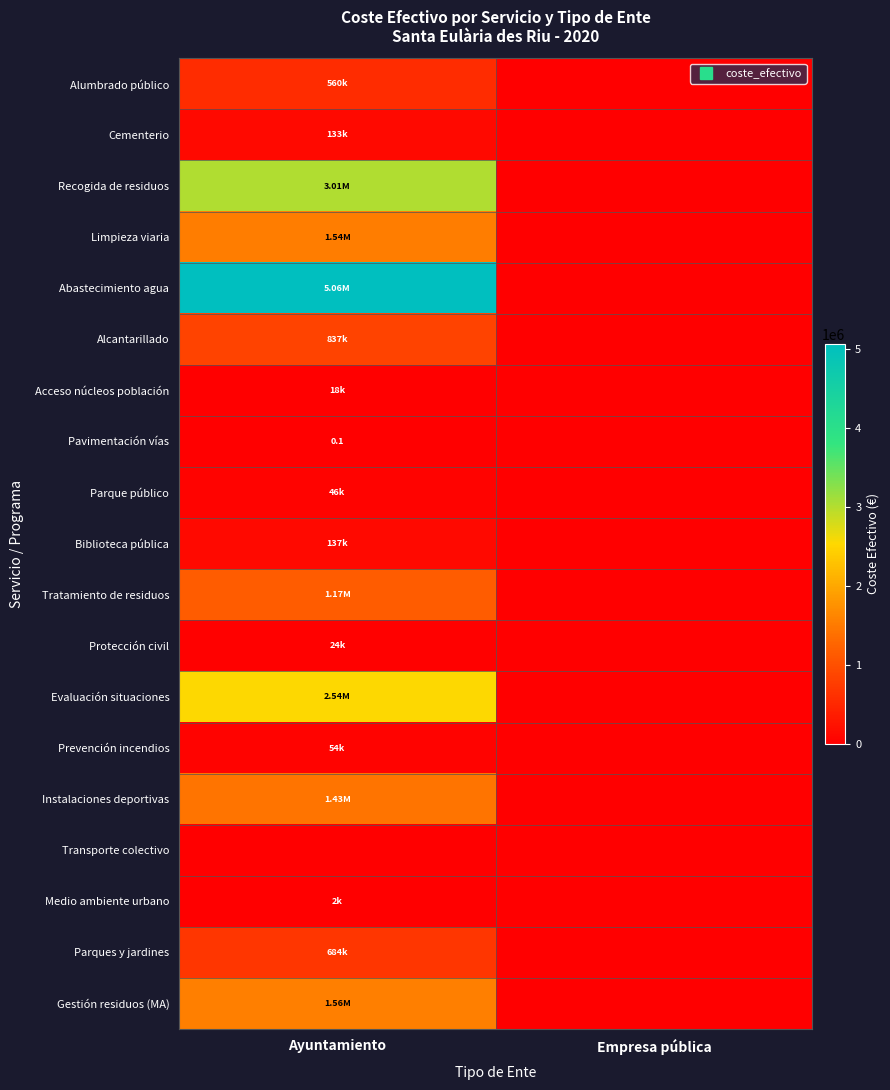

Which series changed the most between Ayuntamiento and Empresa pública?

Abastecimiento agua